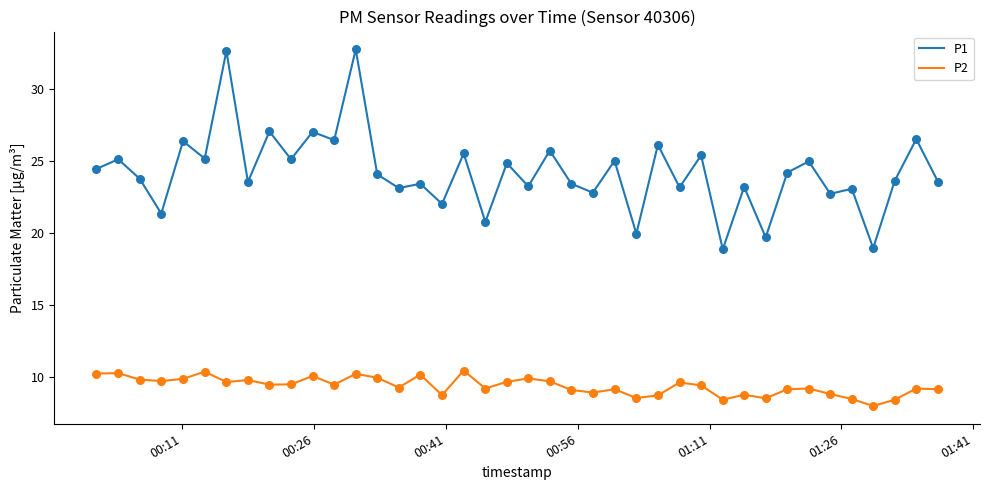

Which series has the largest range (max minus min)?

P1